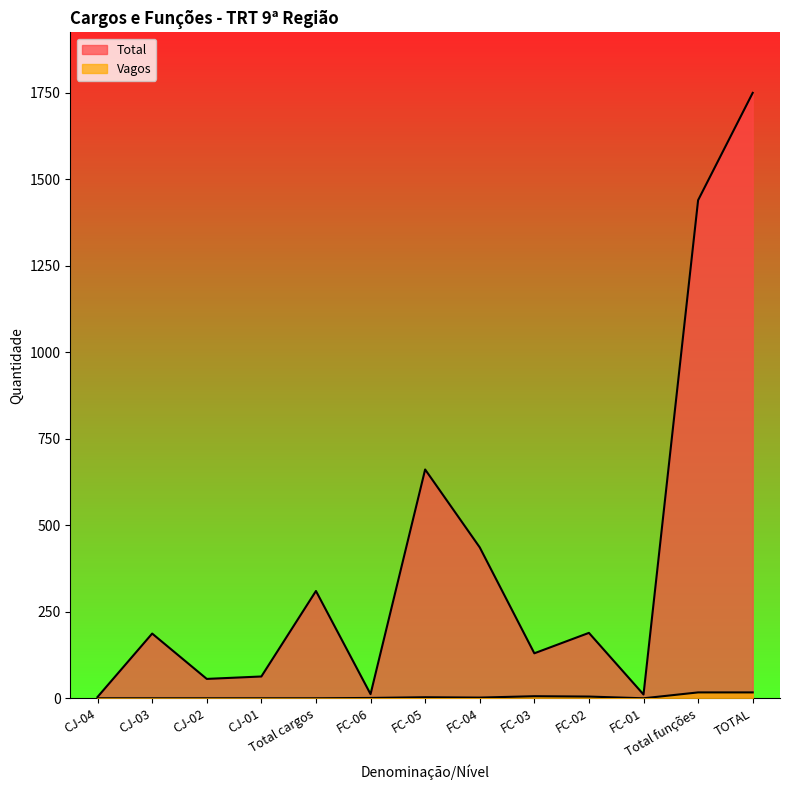

Count the number of categories in the chart.

13